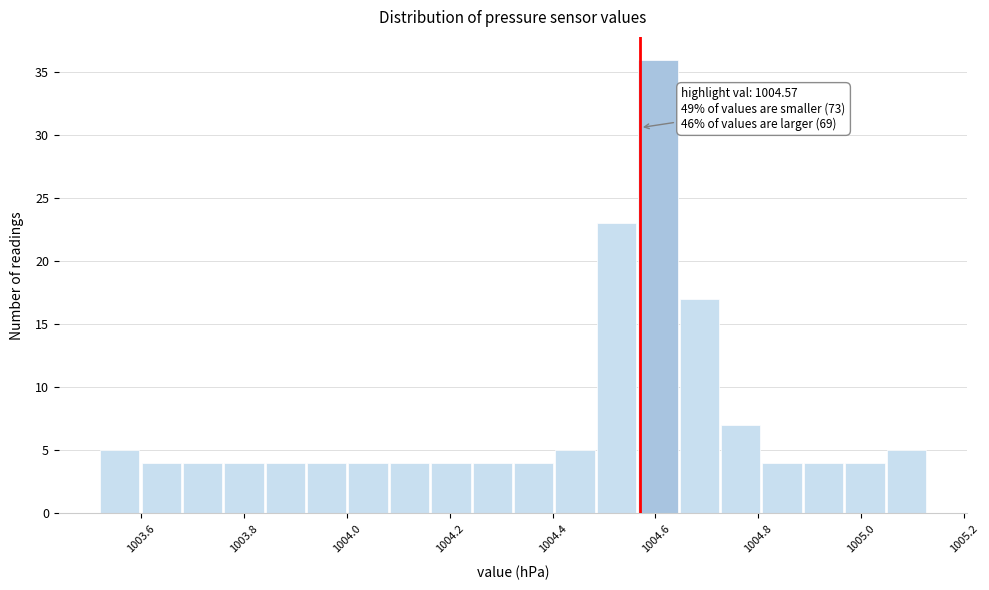

Which range on the x-axis has the tallest bar?

1004.56 to 1004.64